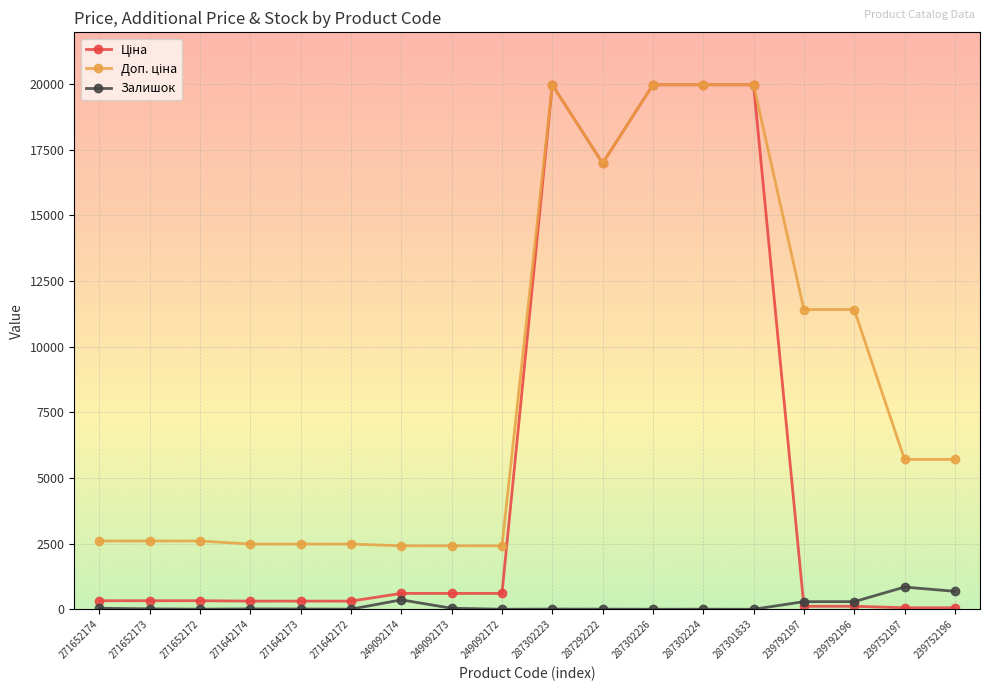

What is the value of the Залишок point at the 5th from the left?

10.0